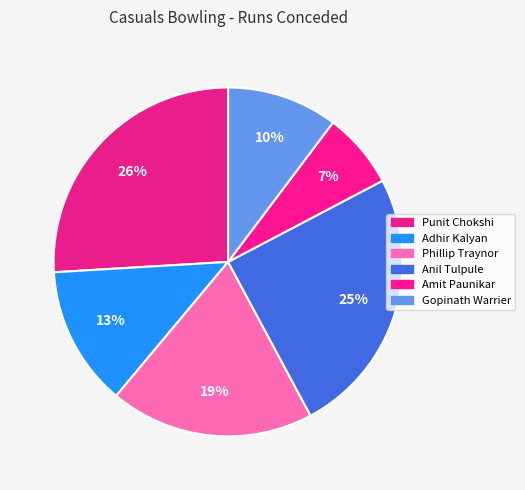

True or false: Adhir Kalyan accounts for 13% of the total.

True